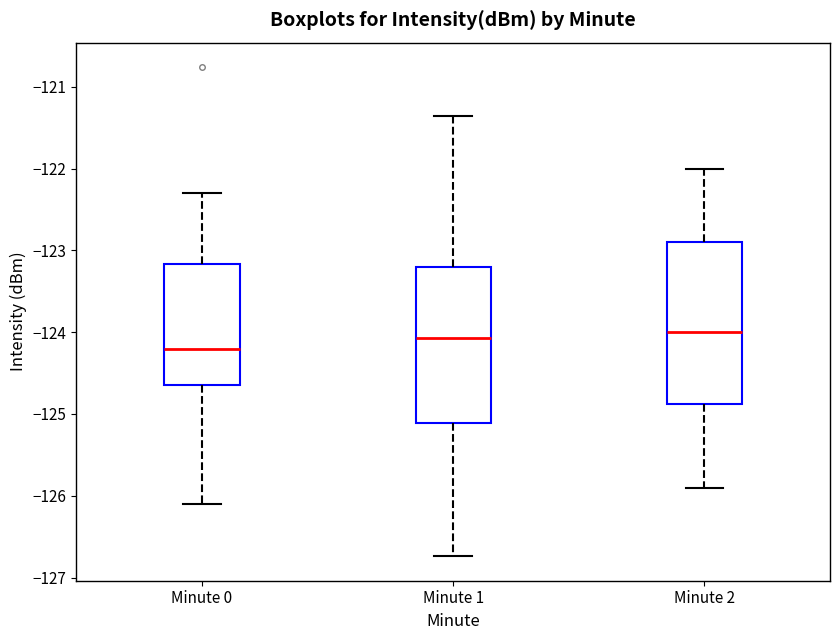

Reading left to right, transcribe this box plot: for each box, give where its median line is, the range the box spans, and where its two whiskers end, as read against the y-axis. The values are not printed on the chart, so give them approximately, as read against the axis.

Minute 0: median -124.2, box -124.6 to -123.2, whiskers -126.1 to -122.3
Minute 1: median -124.1, box -125.1 to -123.2, whiskers -126.7 to -121.3
Minute 2: median -124.0, box -124.9 to -122.9, whiskers -125.9 to -122.0